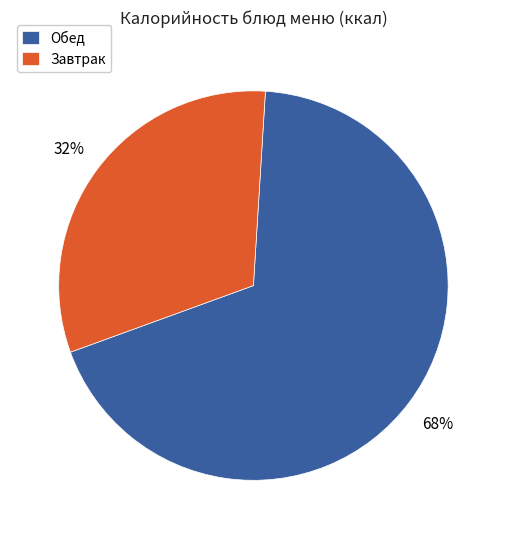

Do Завтрак and Обед together represent more than half of the pie?

Yes